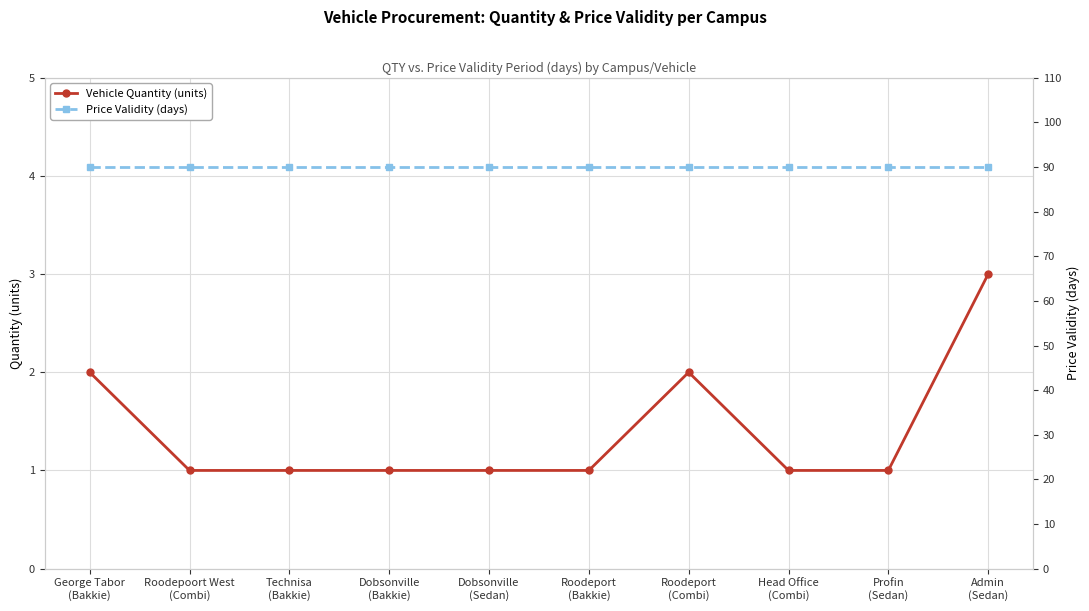

True or false: Vehicle Quantity (units) and Price Validity (days) cross at least once.

False